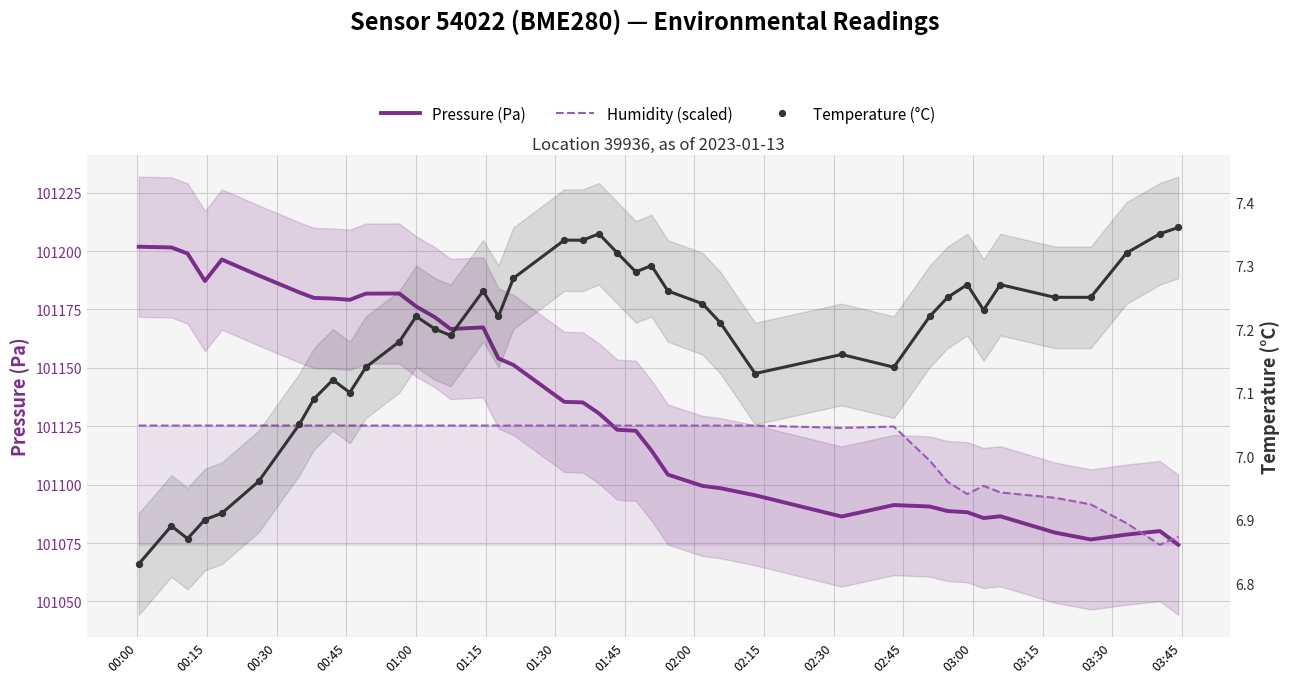

Which series has the largest total across all categories?

Pressure (Pa)